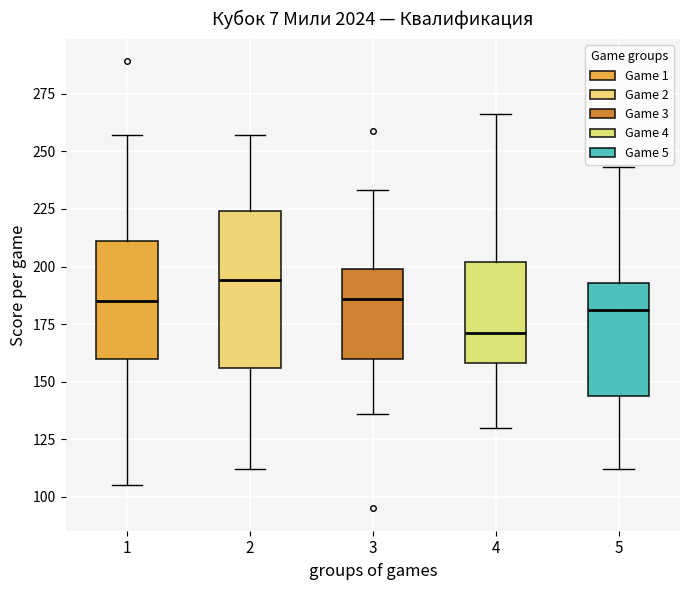

Reading left to right, read every box against the y-axis: the position of its median line, the range the box covers, and the ends of its whiskers. The values are not printed on the chart, so give them approximately, as read against the axis.

1: median 185, box 160 to 210, whiskers 105 to 255
2: median 195, box 155 to 225, whiskers 110 to 255
3: median 185, box 160 to 200, whiskers 135 to 235
4: median 170, box 160 to 200, whiskers 130 to 265
5: median 180, box 145 to 195, whiskers 110 to 245